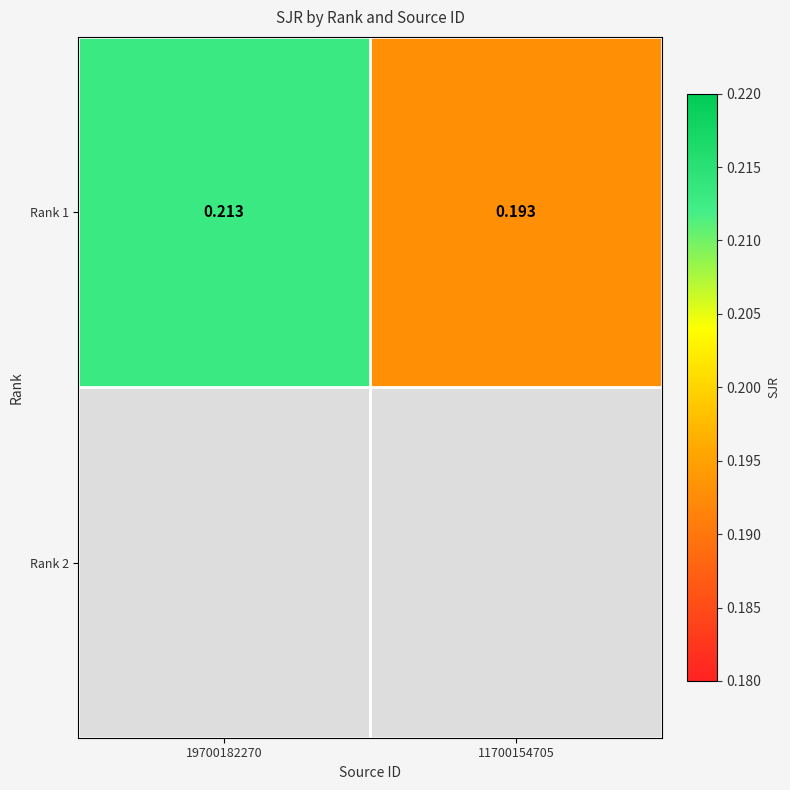

At which label is the value closest to 0?

11700154705